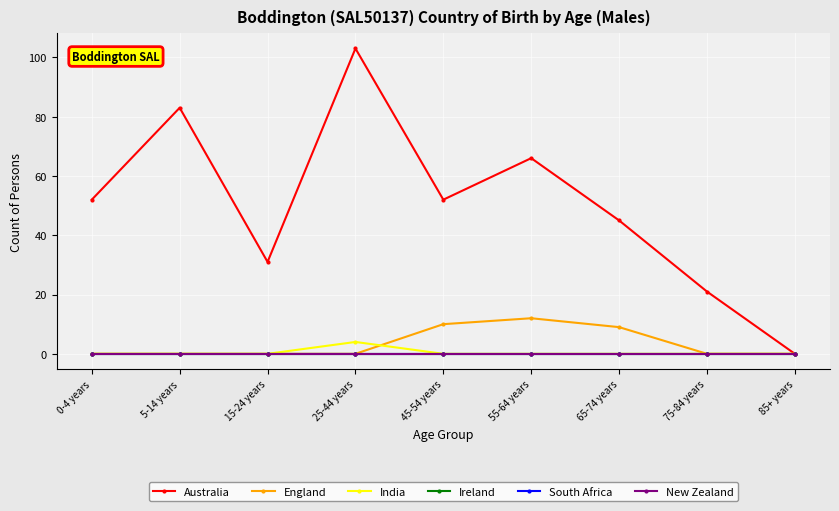

At which label does India reach its peak?

25-44 years